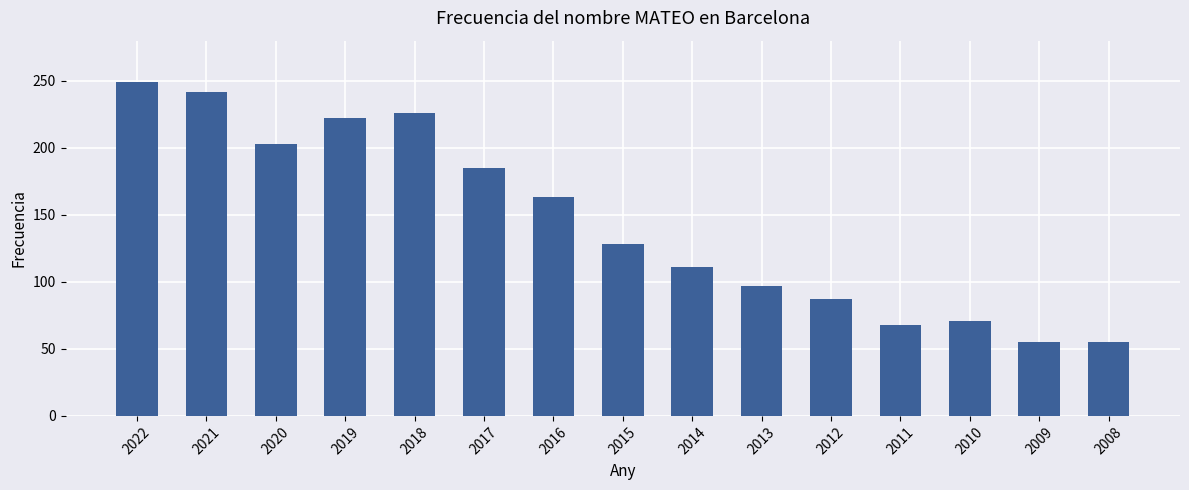

What is the minimum value shown in the chart?

55